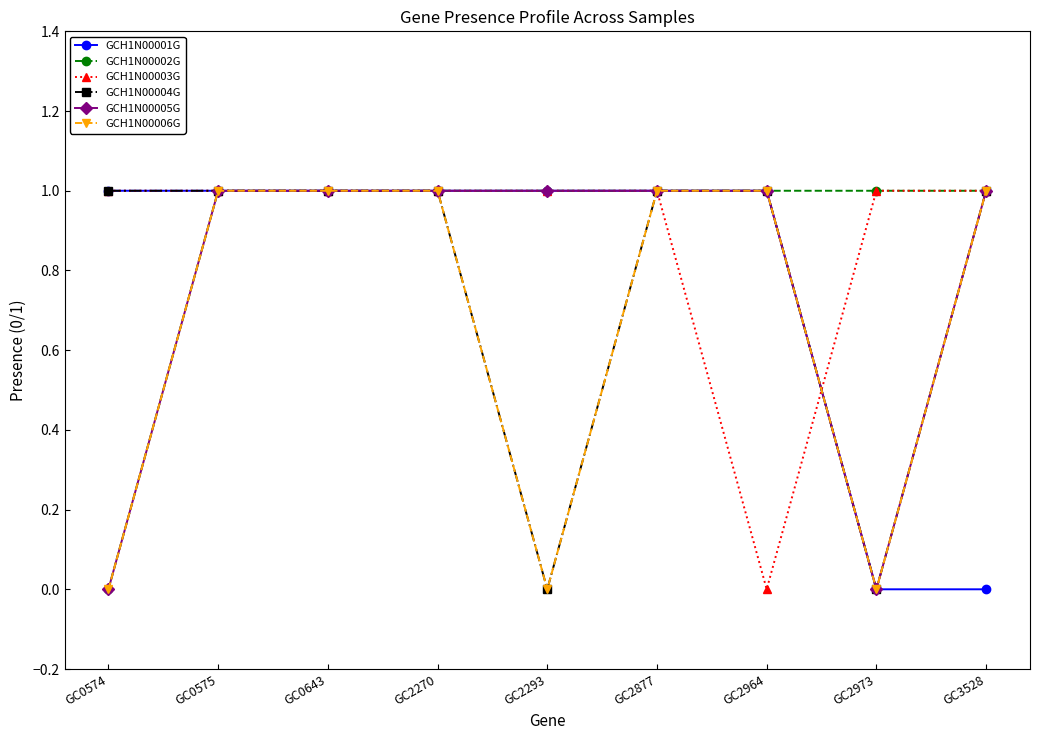

At which label does GCH1N00002G reach its minimum?

GC0574